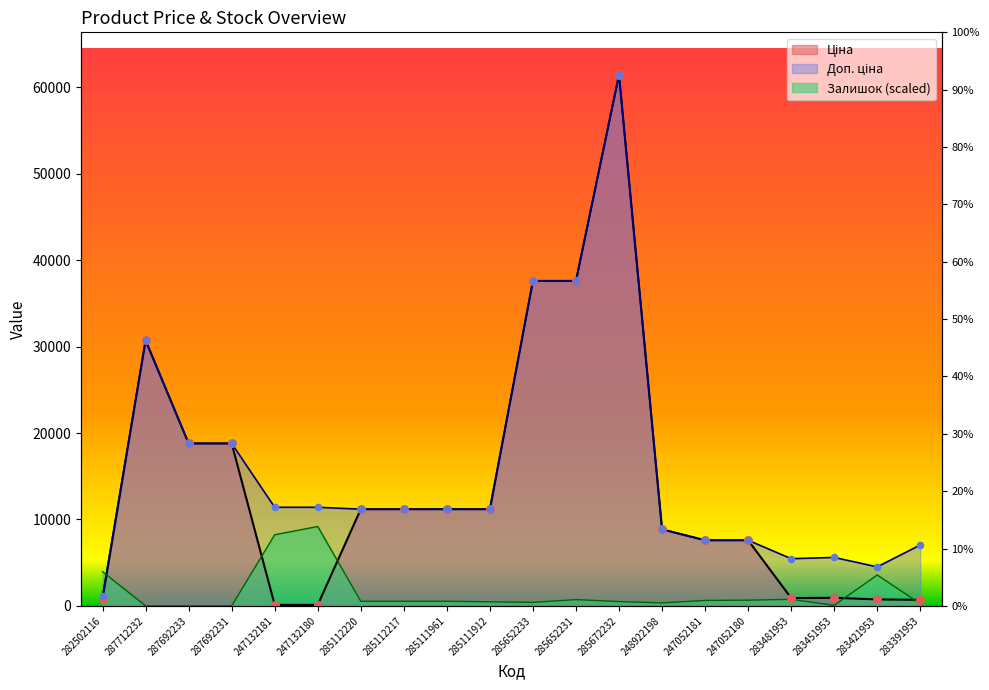

Which series has the widest spread of Y values?

Ціна